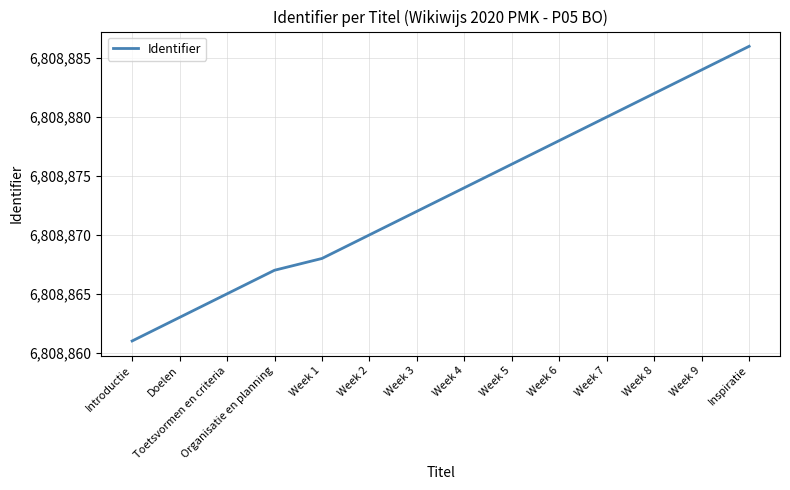

List the labels in order of value, largest first.

Inspiratie, Week 9, Week 8, Week 7, Week 6, Week 5, Week 4, Week 3, Week 2, Week 1, Organisatie en planning, Toetsvormen en criteria, Doelen, Introductie